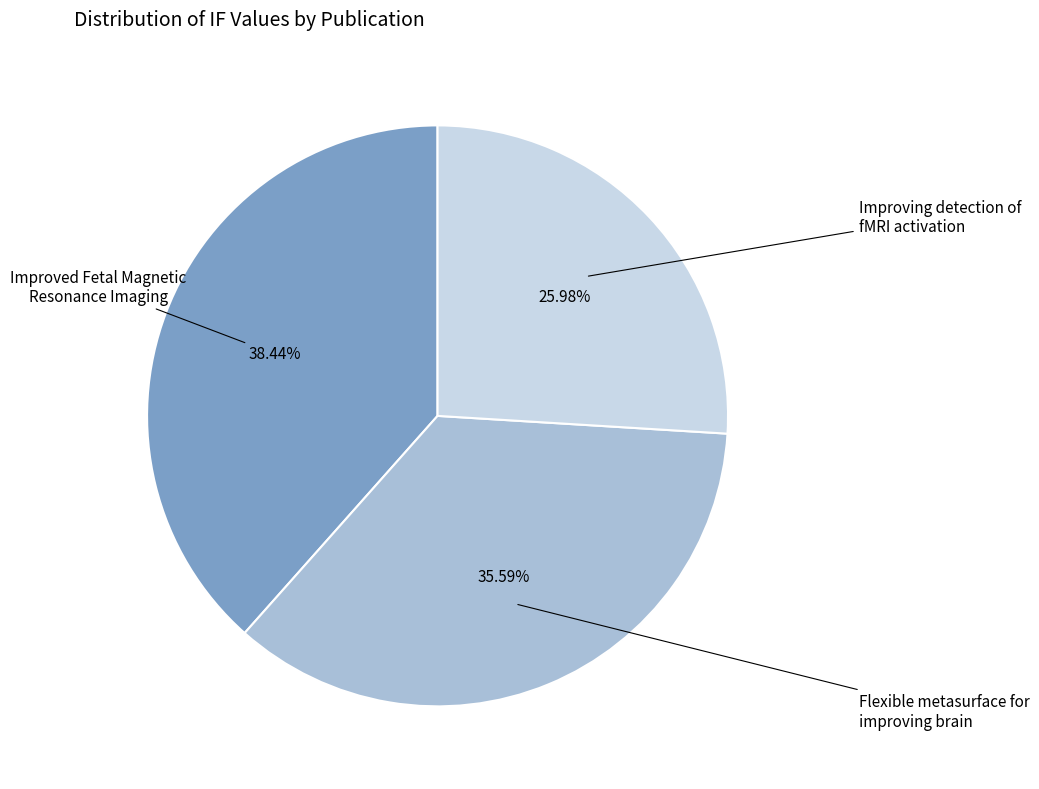

True or false: Improved Fetal Magnetic Resonance Imaging accounts for 50% of the total.

False